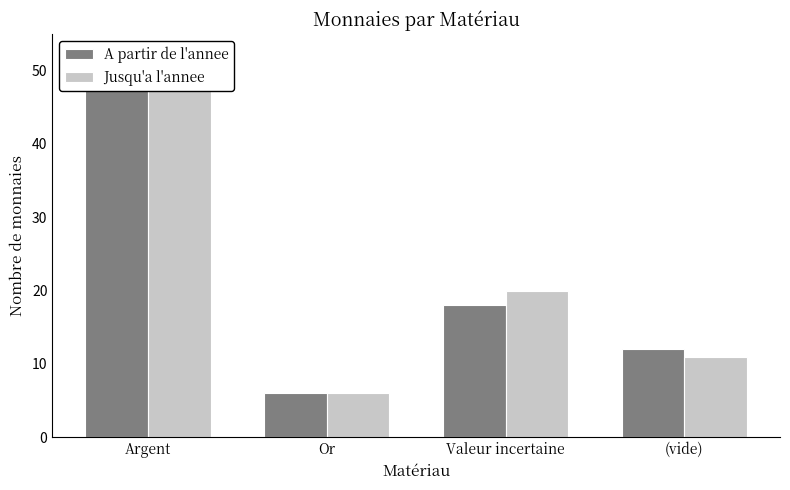

At how many categories does at least one series exceed 13?

2